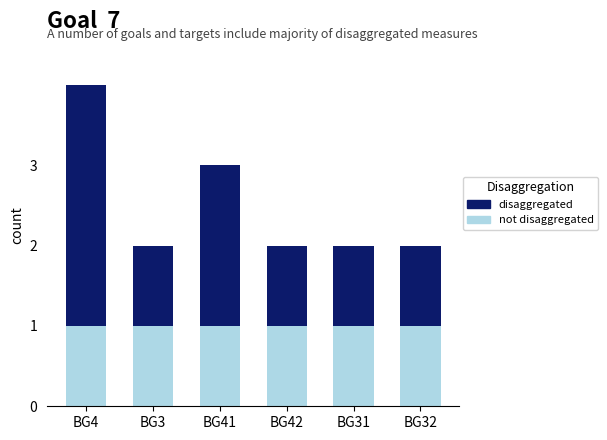

What is the sum of all not disaggregated values?

6